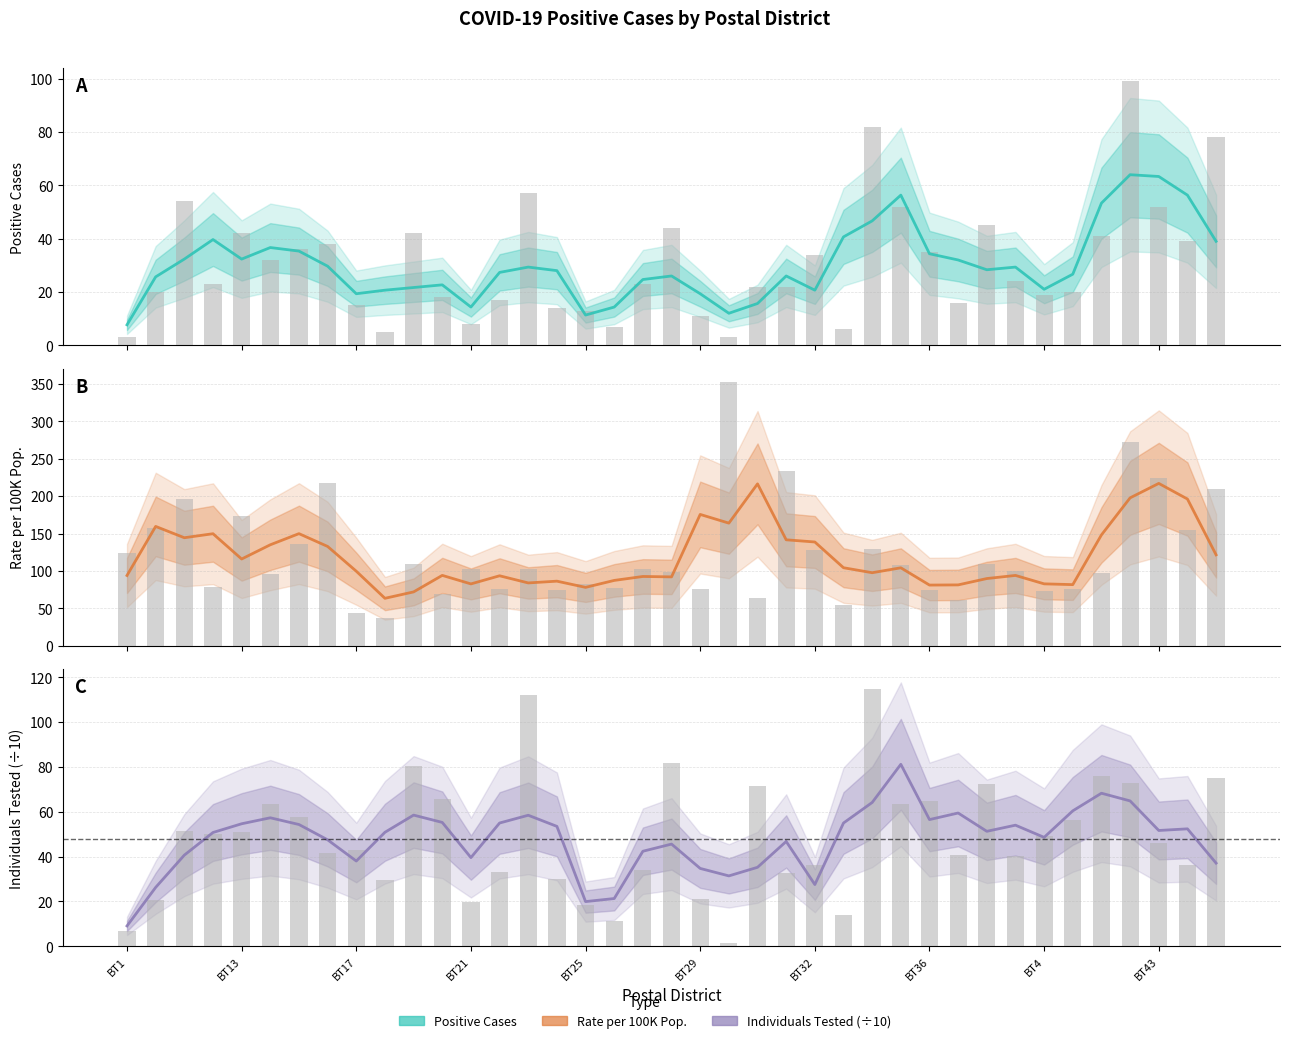

Reading left to right, transcribe all the data shown in this chart.

Positive Cases: 7.7	25.7	32.3	39.7	32.3	36.7	35.3	29.7	19.3	20.7	21.7	22.7	14.3	27.3	29.3	28.0	11.3	14.3	24.7	26.0	19.3	12.0	15.7	26.0	20.7	40.7	46.7	56.3	34.3	32.0	28.3	29.3	21.0	26.7	53.3	64.0	63.3	56.3	39.0
Rate per 100K Pop.: 94.0	159.6	144.5	149.9	116.0	135.1	150.0	132.8	99.7	63.5	72.0	94.1	82.7	93.6	84.0	86.4	78.1	87.4	92.7	92.1	175.7	164.0	216.5	141.7	138.8	104.4	97.7	104.3	81.2	81.4	89.9	94.1	82.8	81.8	148.3	197.8	217.2	196.3	121.6
Individuals Tested (÷10): 9.1	26.3	40.7	50.8	54.7	57.3	54.3	47.5	38.0	50.9	58.5	55.3	39.6	55.0	58.5	53.5	19.9	21.3	42.4	45.6	34.7	31.4	35.2	46.8	27.5	55.0	64.2	81.2	56.5	59.5	51.3	54.0	48.6	60.4	68.3	64.9	51.7	52.4	37.1